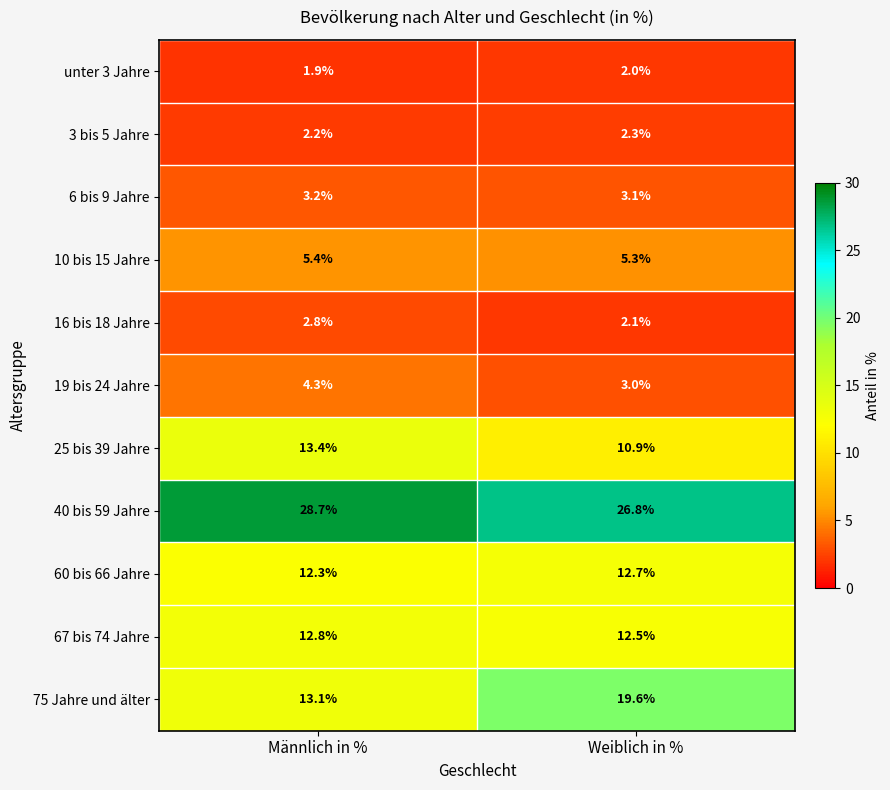

What is the approximate value of 16 bis 18 Jahre at Weiblich in %?

2.1